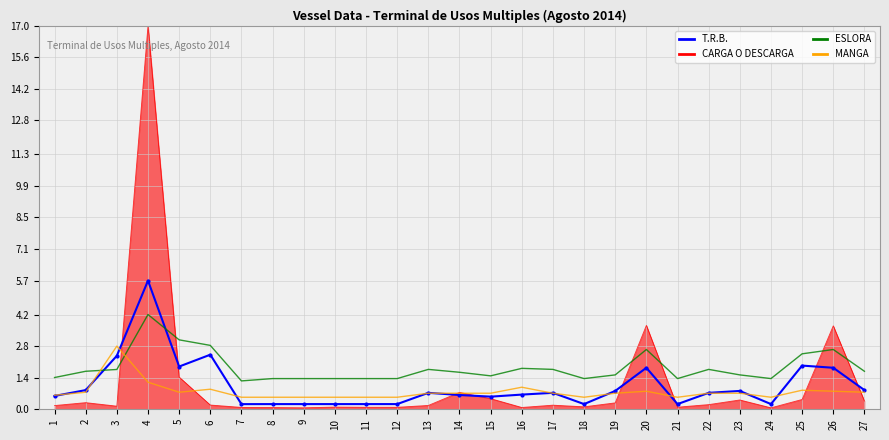

What is the difference between the ESLORA values at 23 and 21?

0.2